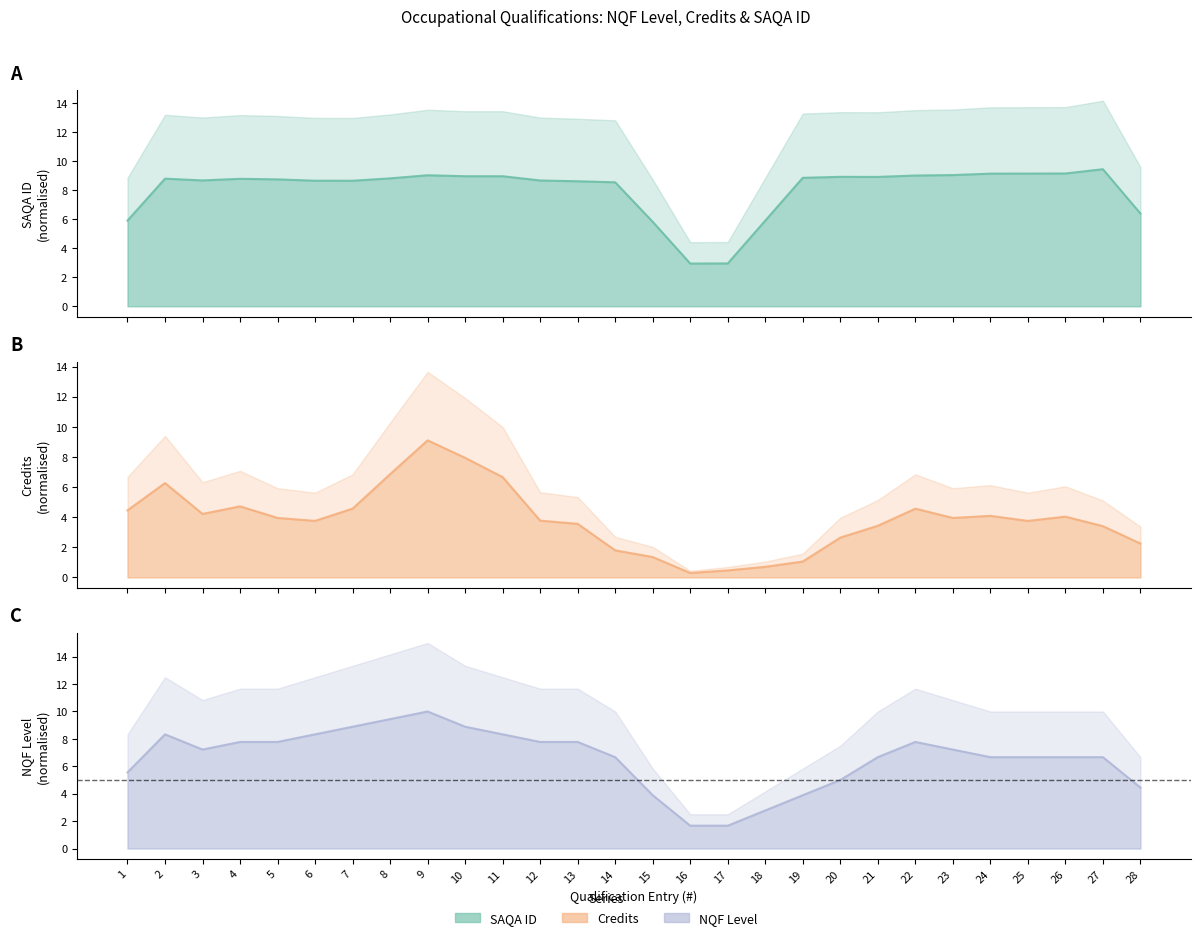

Reading left to right, list all the values displayed in this chart.

SAQA ID: 1=5.9	2=8.8	3=8.7	4=8.8	5=8.7	6=8.6	7=8.6	8=8.8	9=9.0	10=8.9	11=8.9	12=8.7	13=8.6	14=8.5	15=5.8	16=2.9	17=2.9	18=5.9	19=8.8	20=8.9	21=8.9	22=9.0	23=9.0	24=9.1	25=9.1	26=9.1	27=9.4	28=6.4
Credits: 1=4.5	2=6.3	3=4.2	4=4.7	5=3.9	6=3.8	7=4.6	8=6.9	9=9.1	10=7.9	11=6.7	12=3.8	13=3.6	14=1.8	15=1.4	16=0.3	17=0.5	18=0.7	19=1.1	20=2.6	21=3.4	22=4.6	23=3.9	24=4.1	25=3.8	26=4.0	27=3.4	28=2.2
NQF Level: 1=5.6	2=8.3	3=7.2	4=7.8	5=7.8	6=8.3	7=8.9	8=9.4	9=10.0	10=8.9	11=8.3	12=7.8	13=7.8	14=6.7	15=3.9	16=1.7	17=1.7	18=2.8	19=3.9	20=5.0	21=6.7	22=7.8	23=7.2	24=6.7	25=6.7	26=6.7	27=6.7	28=4.4